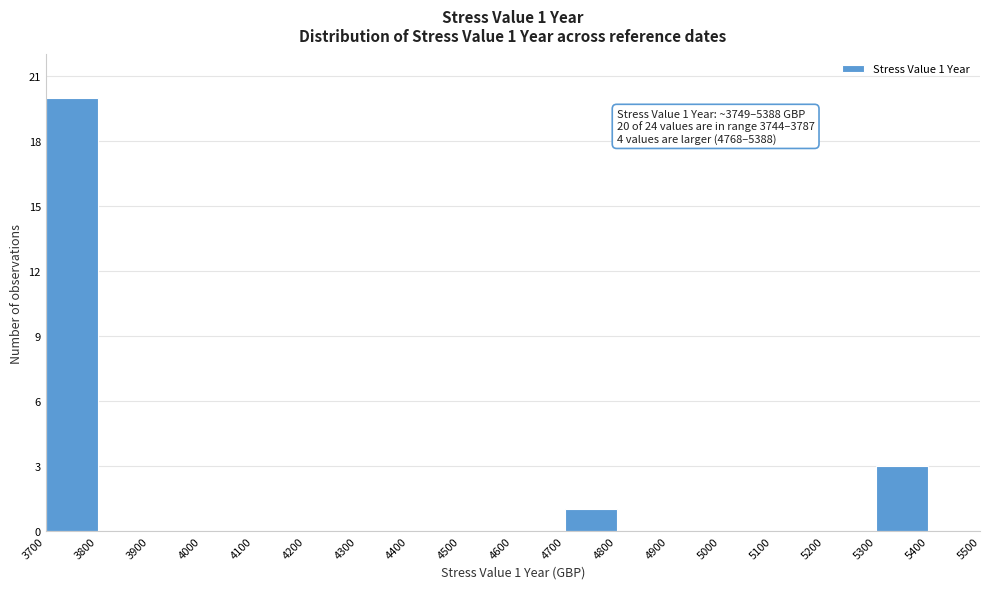

Which range on the x-axis has the tallest bar?

3700 to 3800